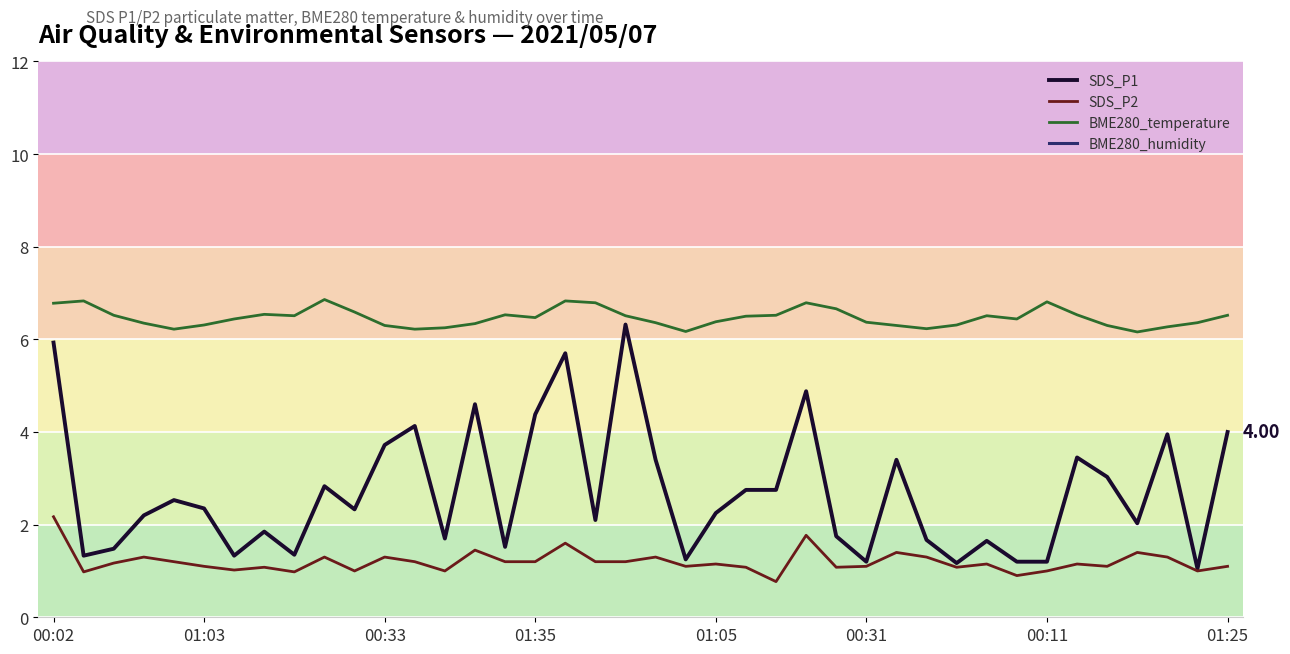

At how many categories does at least one series exceed 88?

17